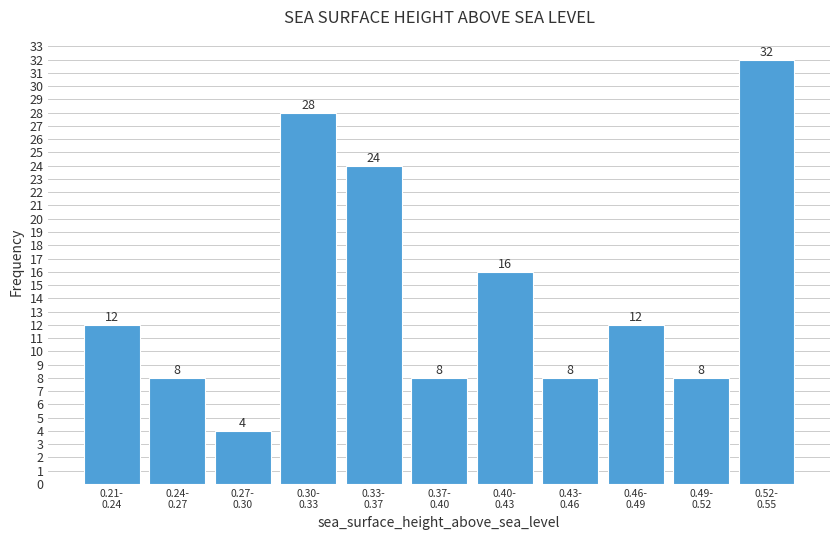

Reading left to right, what are all the values shown in this chart?

12	8	4	28	24	8	16	8	12	8	32